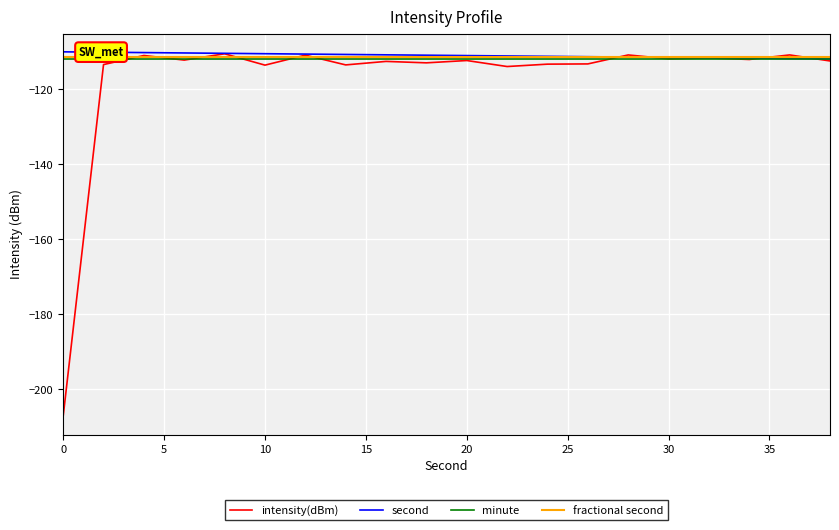

What is the lowest value of the minute series?

-112.0